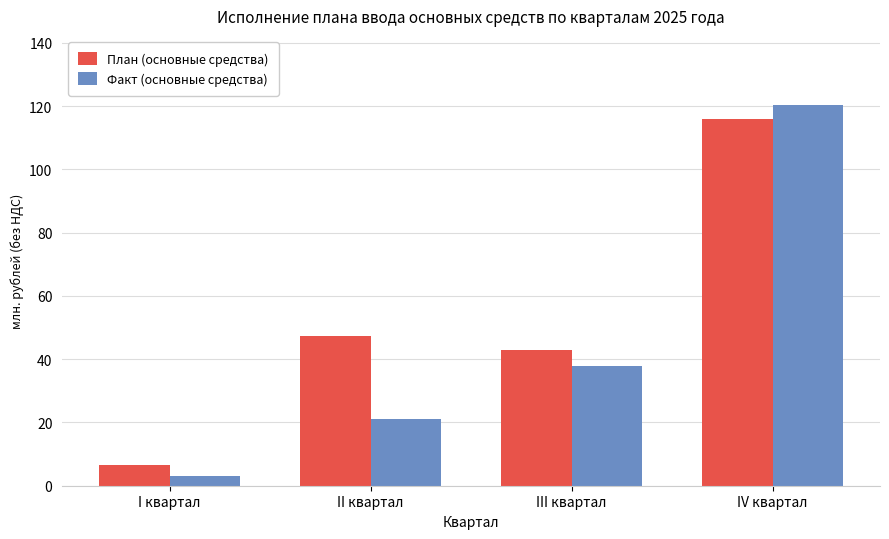

Reading left to right, transcribe all the data shown in this chart.

План (основные средства): 6.6	47.3	42.8	115.8
Факт (основные средства): 3.2	21.1	37.9	120.5